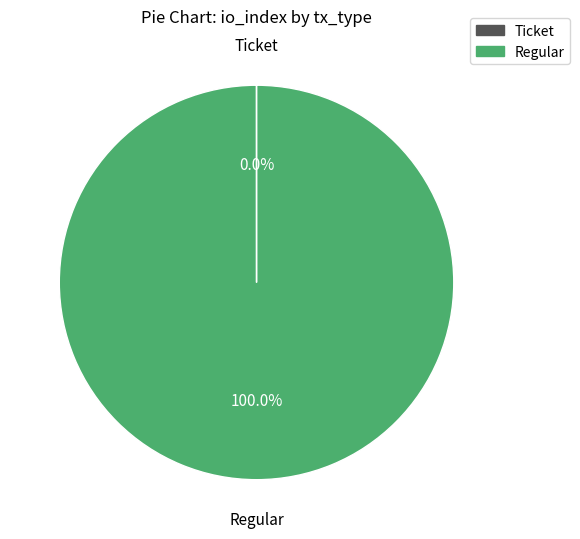

Which category has the biggest portion of the pie?

Regular